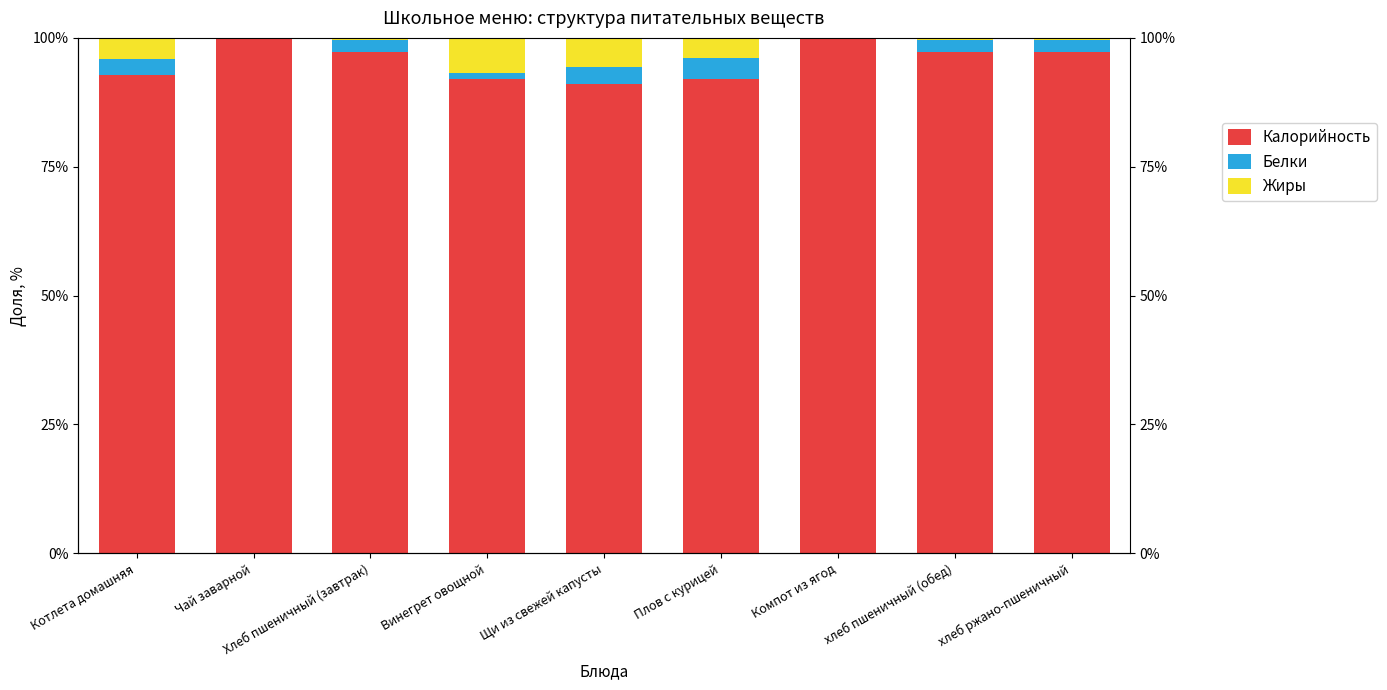

Which series has the largest range (max minus min)?

Калорийность